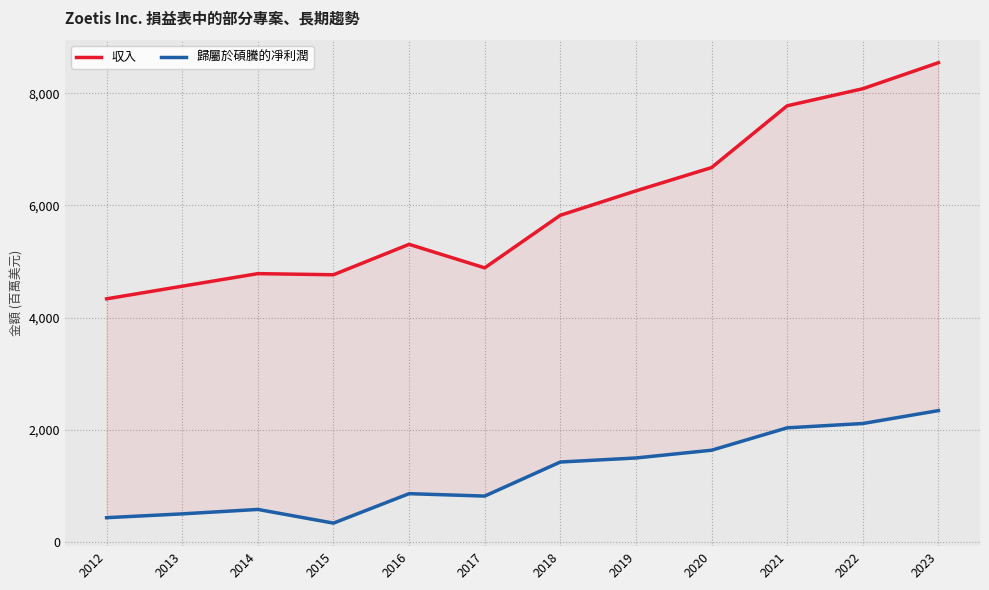

Count the number of data series in this chart.

2